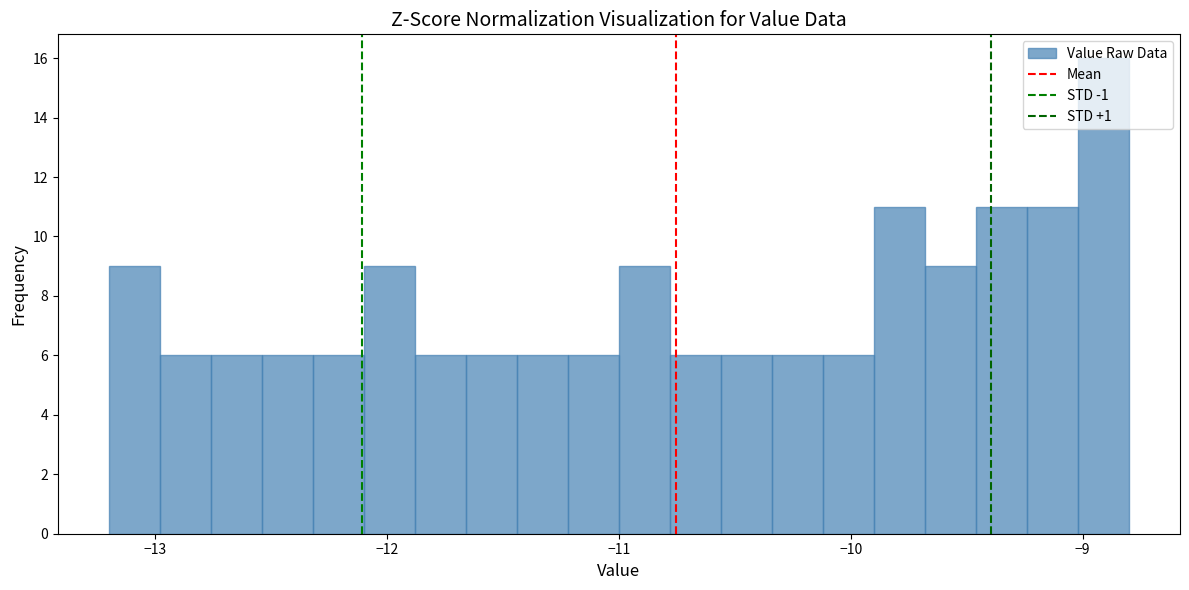

Around what value on the x-axis is the tallest bar? Give the approximate position of its centre, as read against the axis.

-8.9